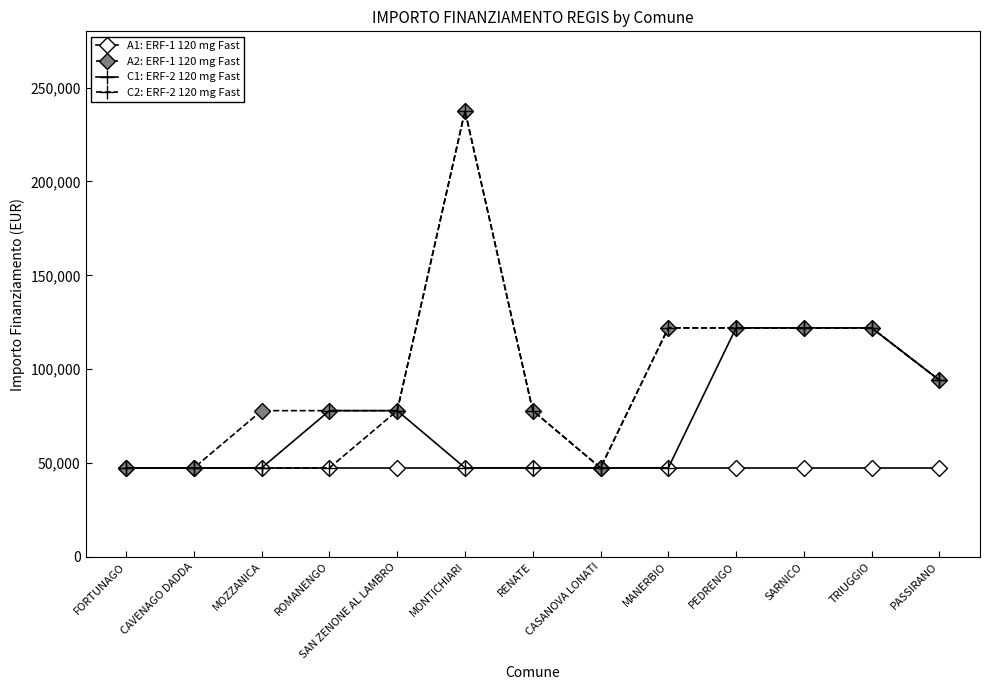

How many lines are shown in the chart?

4